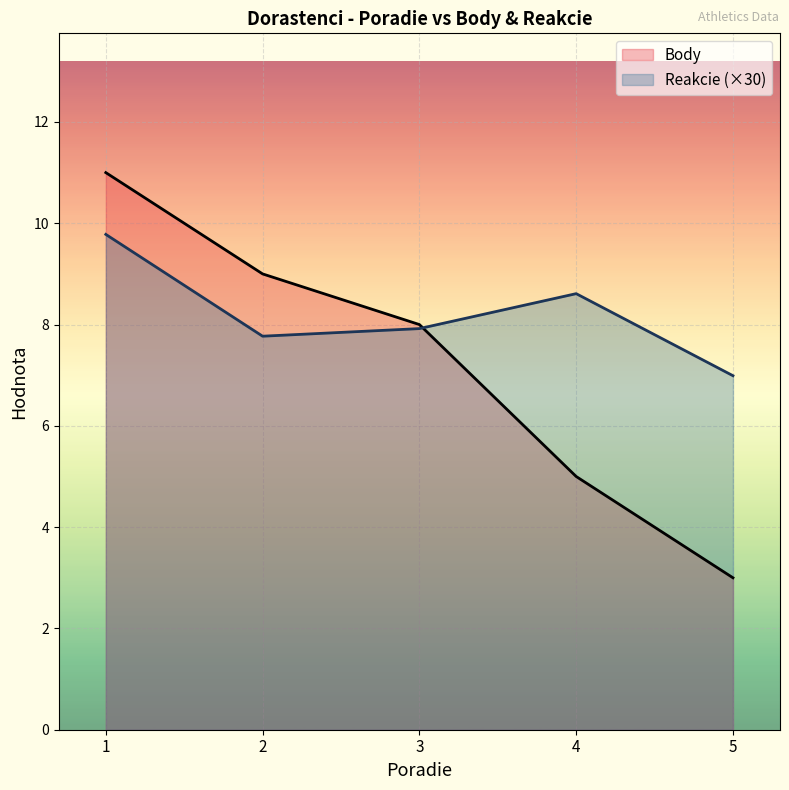

What is the sum of all Body values?

36.0